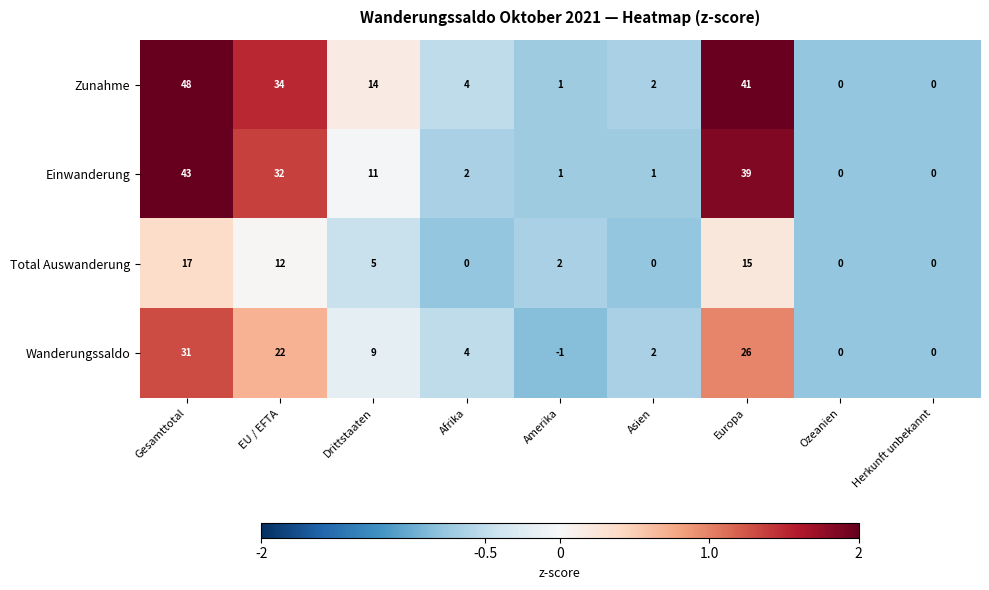

What is the total value across all series at Gesamttotal?

139